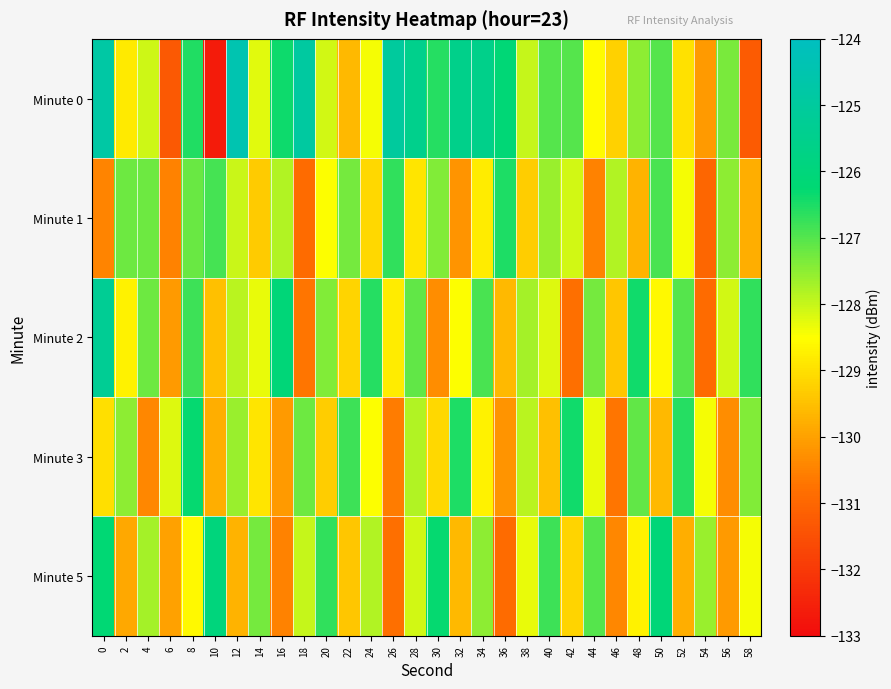

Which series has the largest total across all categories?

Minute 0